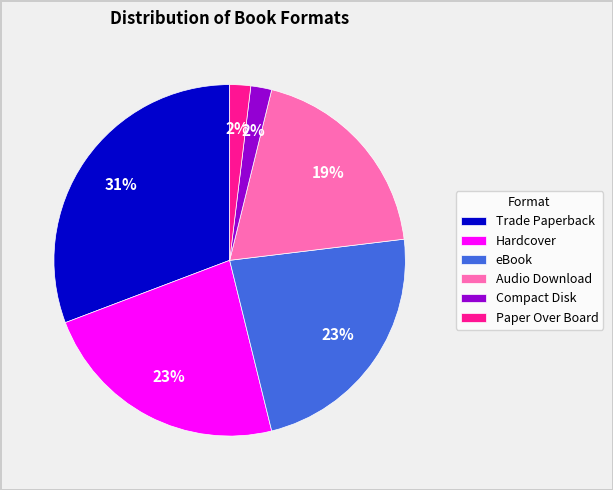

Which slice is the largest?

Trade Paperback